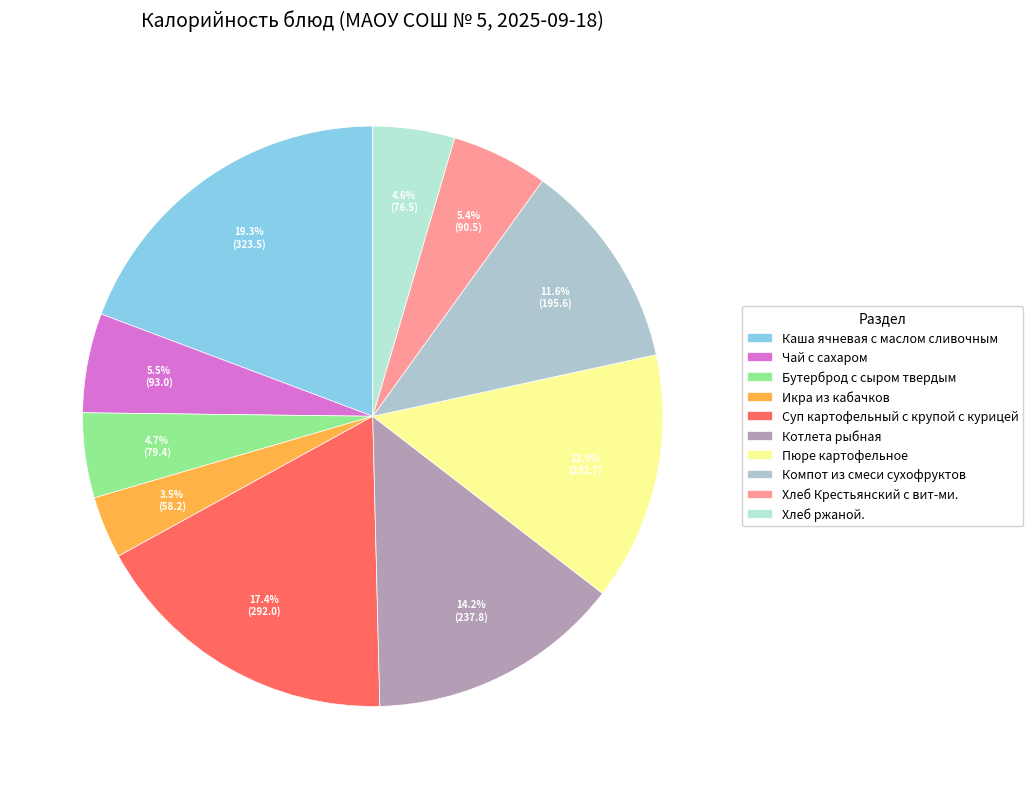

What percentage do Пюре картофельное and Компот из смеси сухофруктов together represent?

25.5%